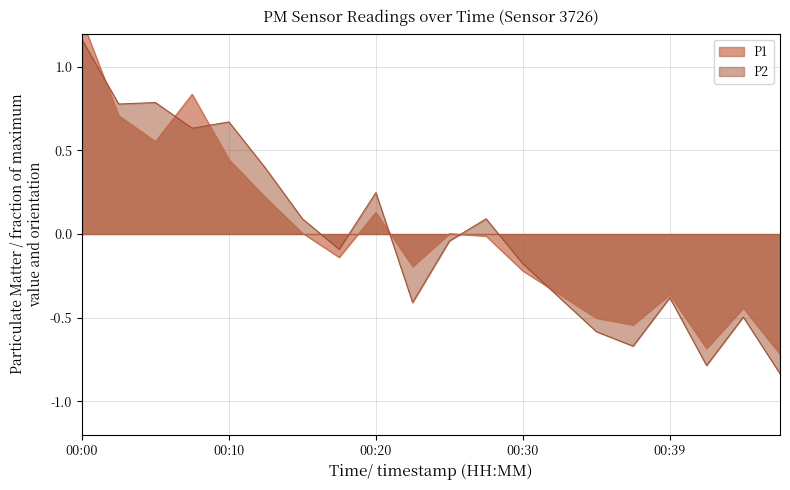

Which has a higher value, 00:39 or 00:20?

00:20